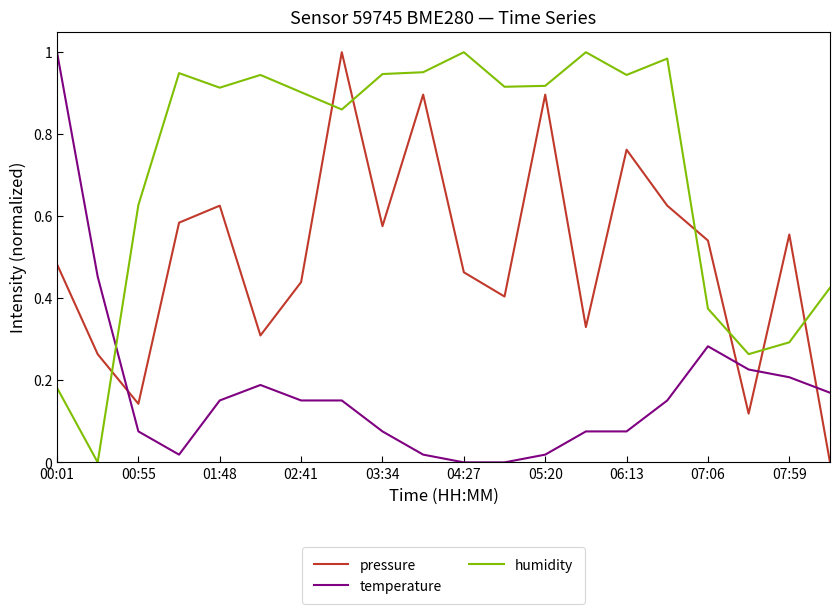

Does the chart have visible grid lines?

No